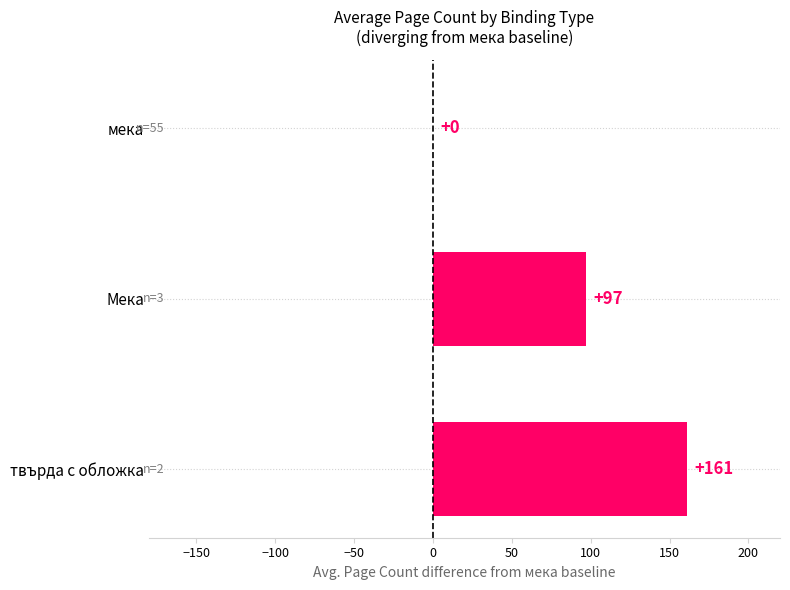

True or false: the data shows 97 at Мека.

True